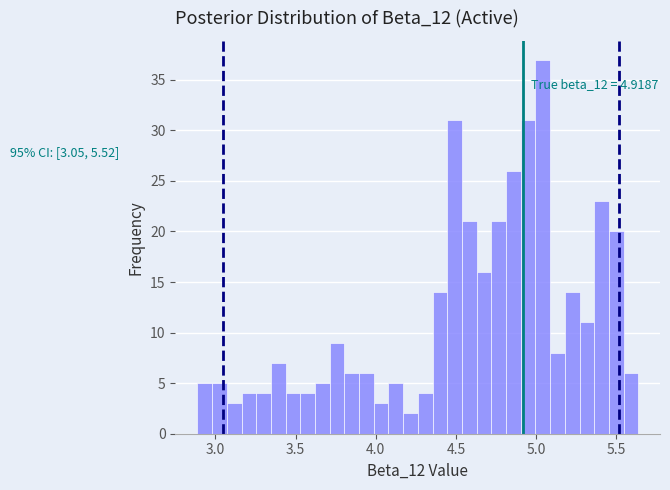

Read against the x-axis, roughly where is the centre of the tallest bar?

5.05